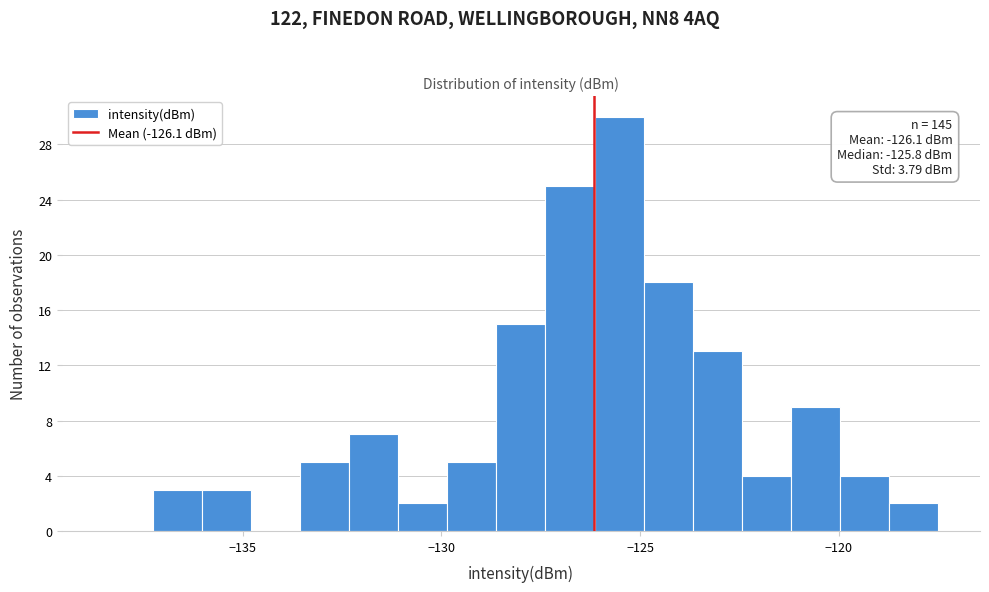

Read against the x-axis, roughly where is the centre of the tallest bar?

-125.5